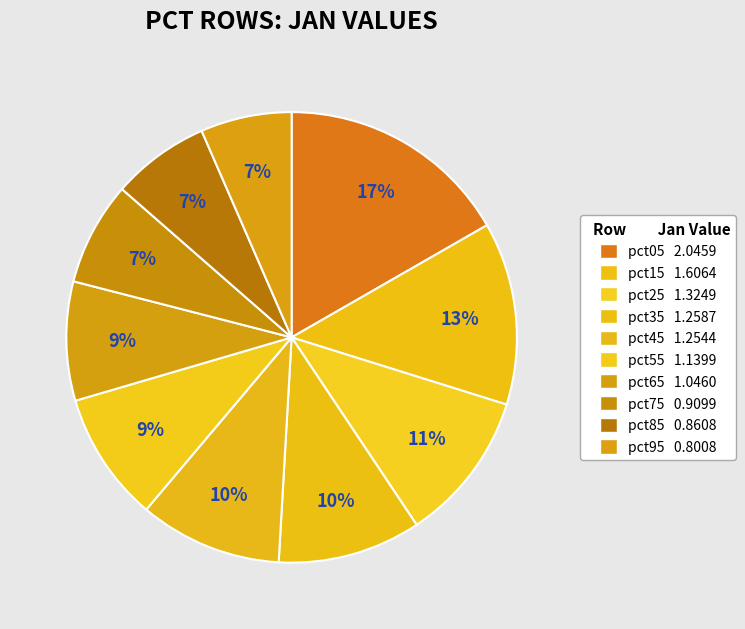

Combined, what portion of the pie is pct95 and pct35?

16.8%